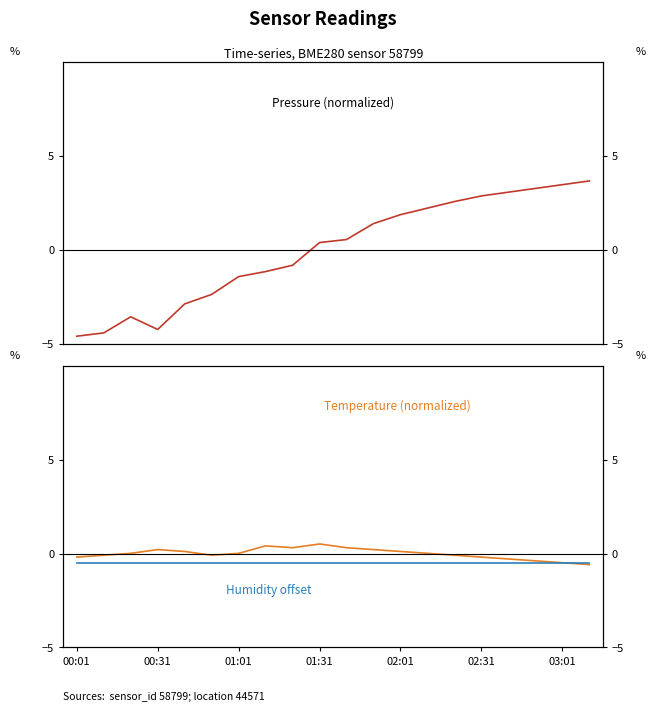

In Pressure (normalized), how many points are lower than both neighbors (excluding endpoints)?

1